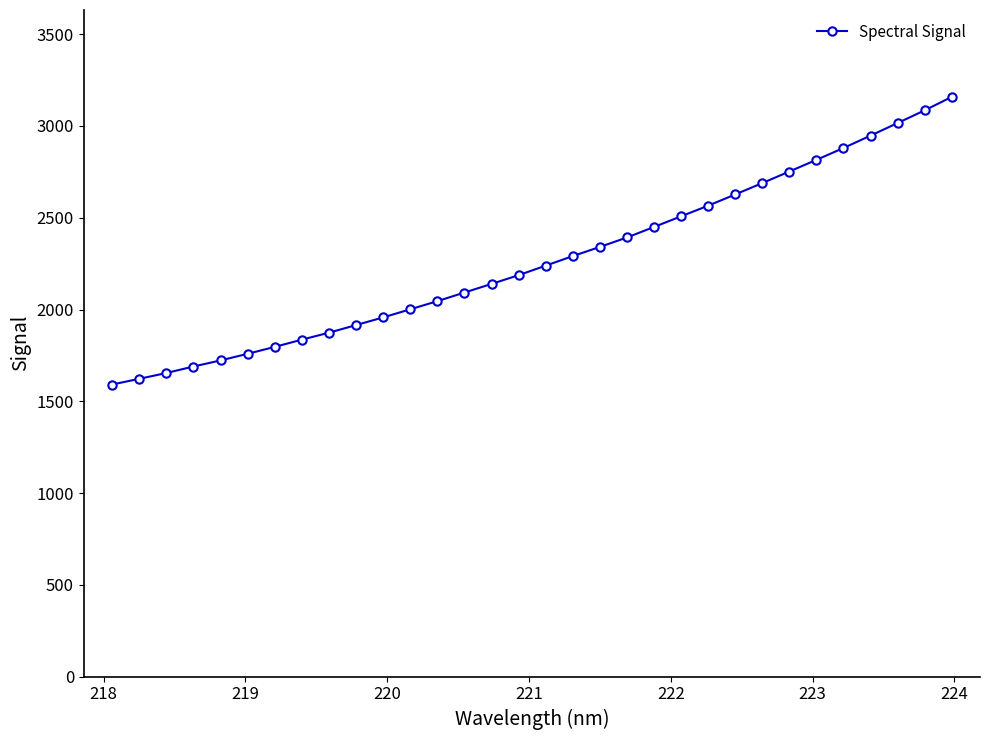

How many values are below 2239?

16